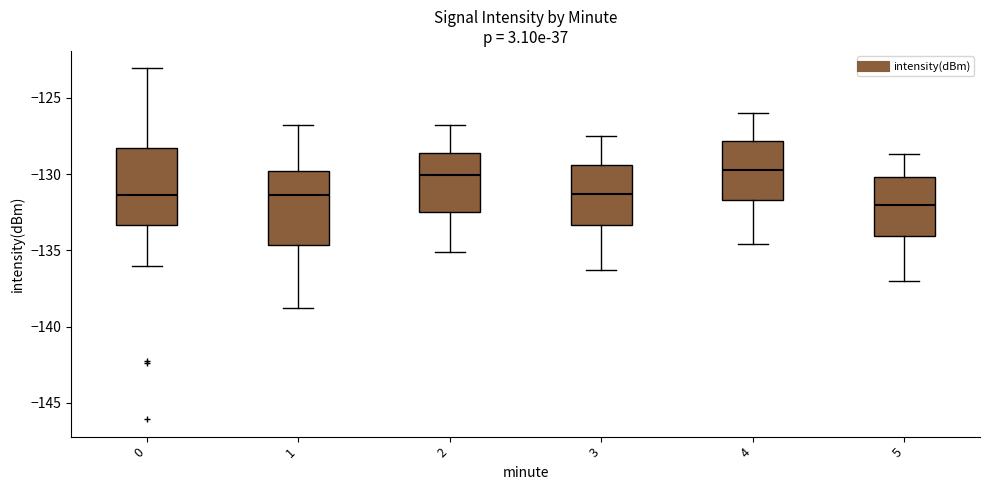

Where does the median line of the box at x = 5 sit on the y-axis? The values are not printed on the chart, so give them approximately, as read against the axis.

-132.0